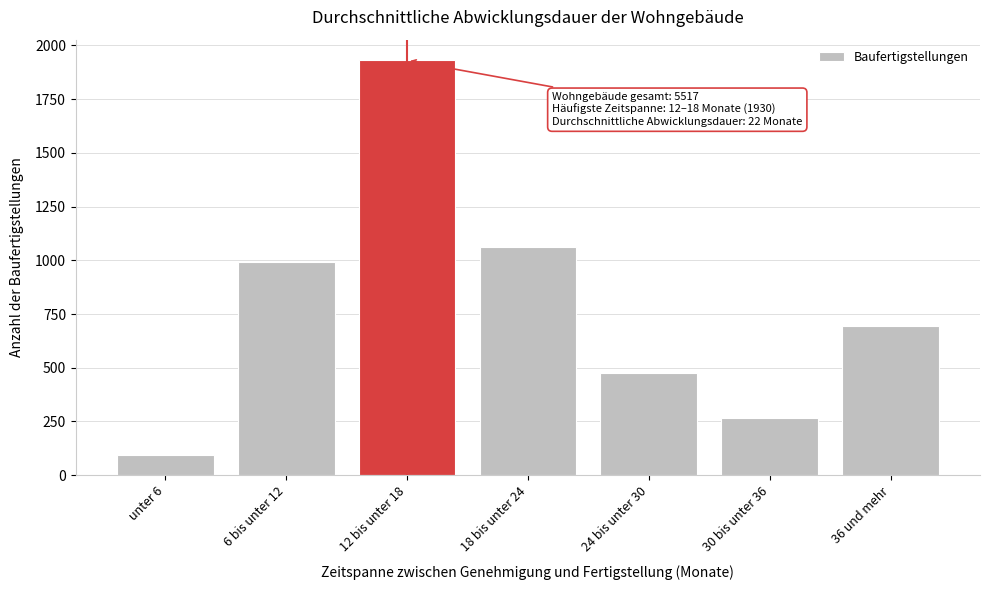

Reading left to right, what are all the values shown in this chart?

unter 6=94	6 bis unter 12=991	12 bis unter 18=1930	18 bis unter 24=1064	24 bis unter 30=475	30 bis unter 36=268	36 und mehr=695